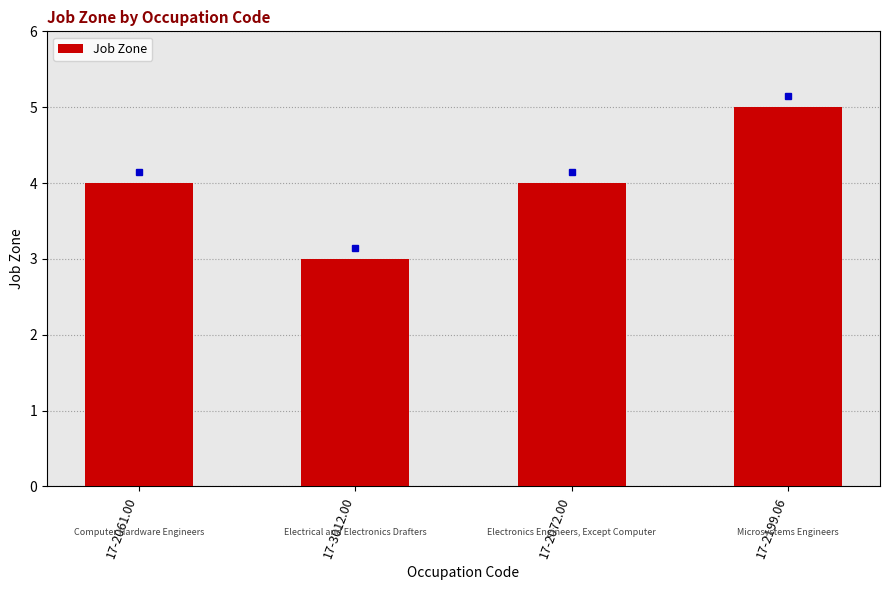

The value at 17-2072.00 is 7. True or false?

False